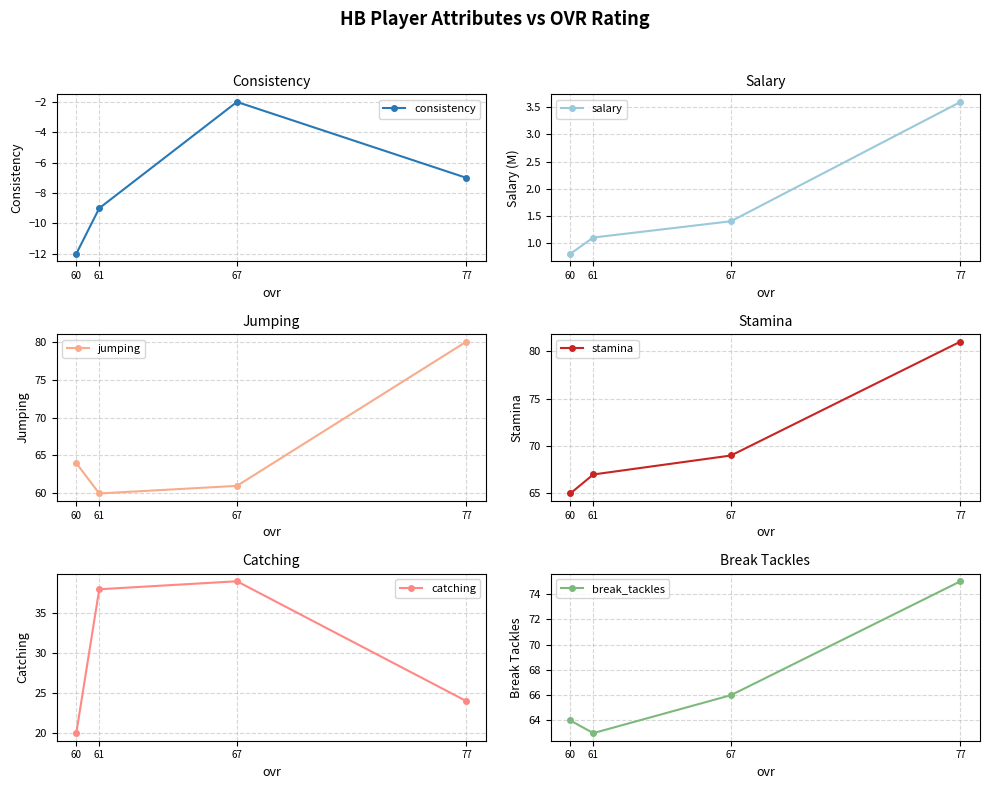

How many distinct data groups are displayed?

6